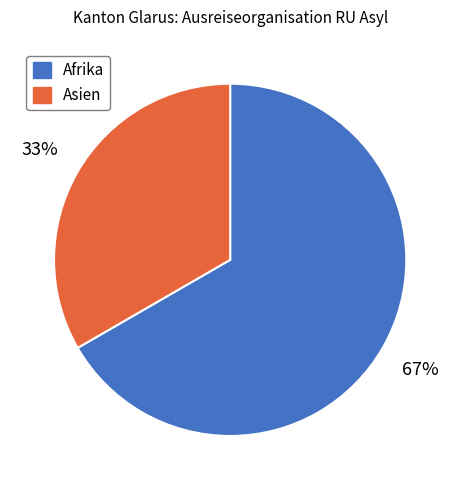

Is the sum of Afrika and Asien greater than half?

Yes